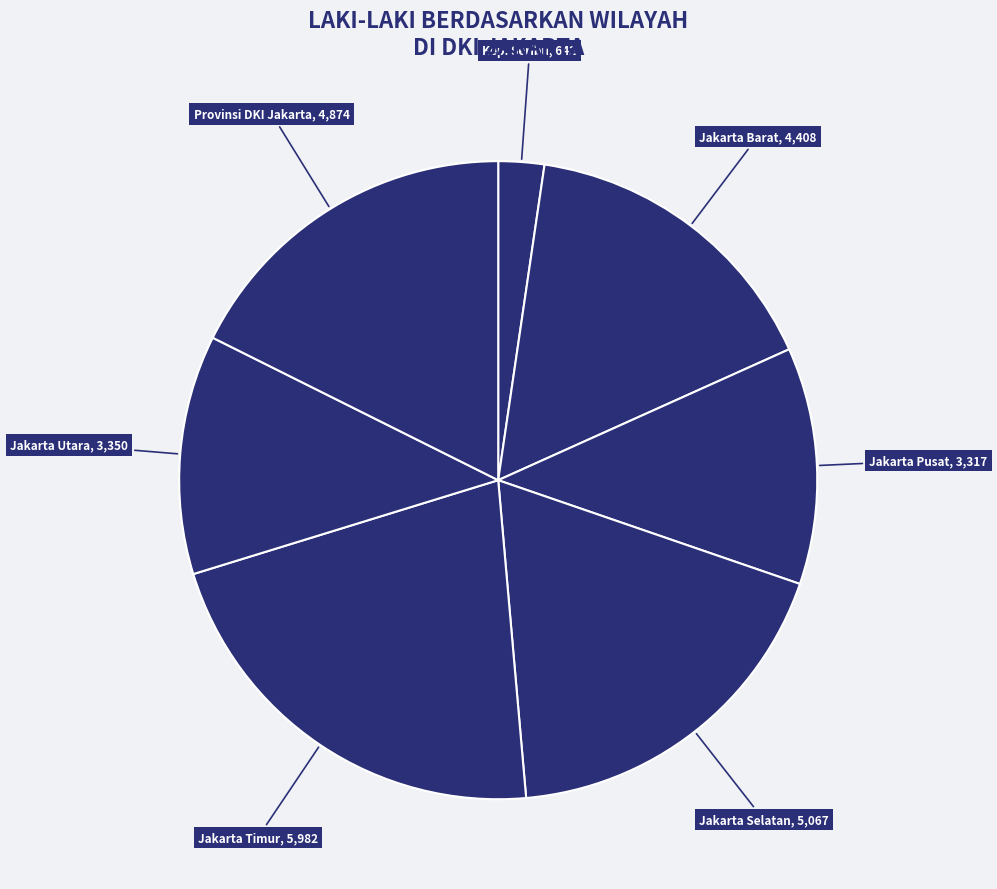

Does Kep. Seribu represent more than half of the total?

No